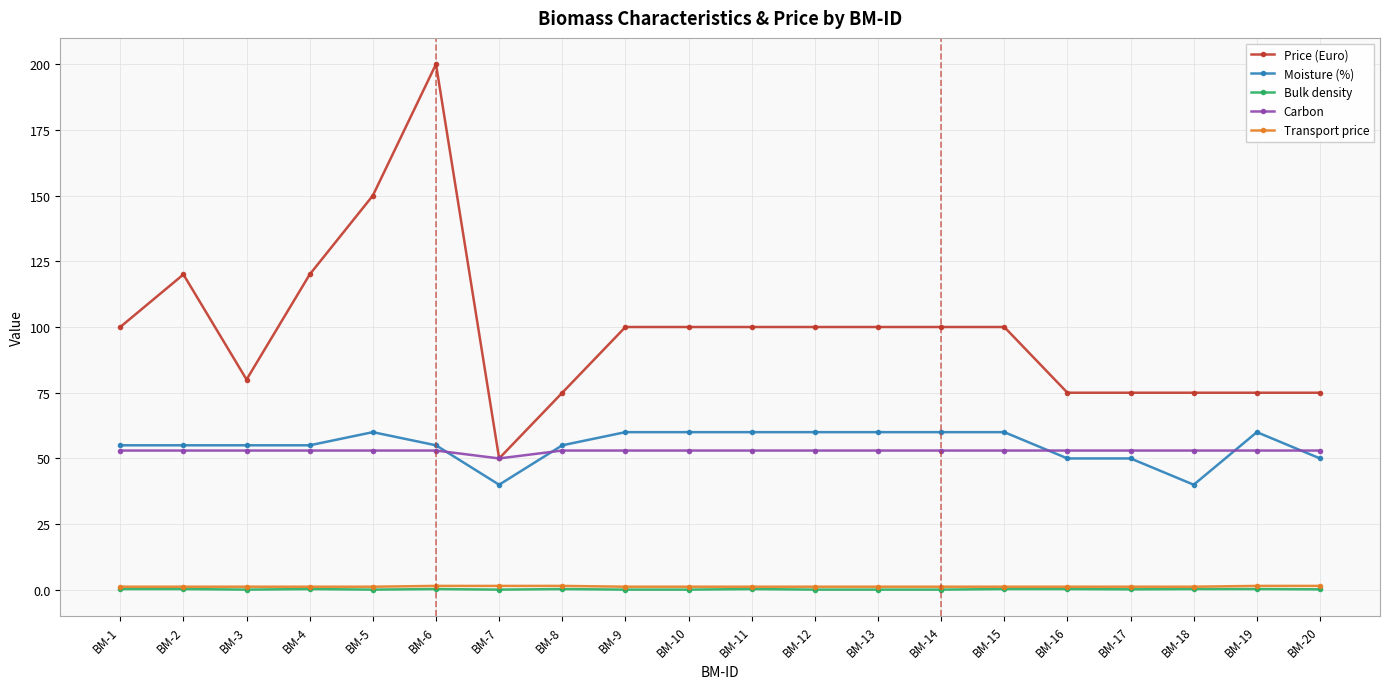

What is the greatest value displayed?

200.0